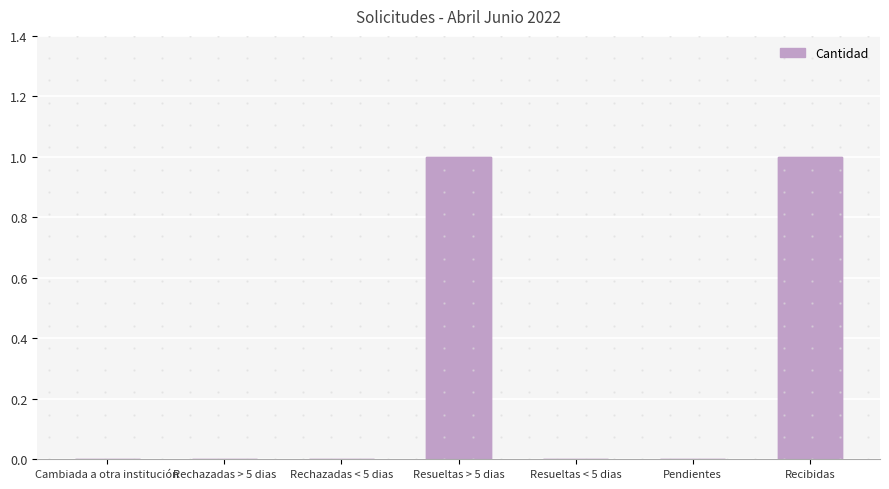

How many positive values are there?

2